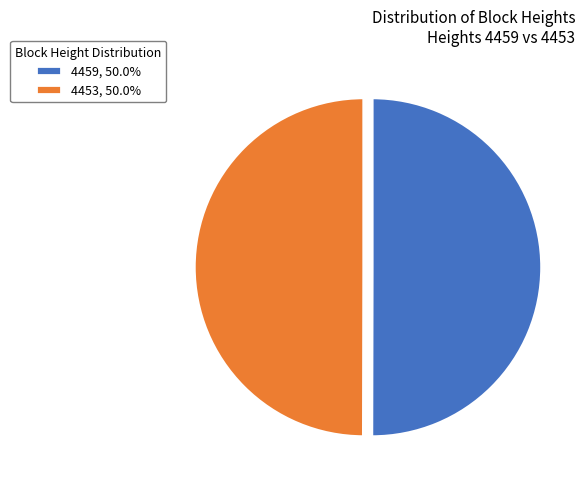

Combined, do 4459, 50.0% and 4453, 50.0% account for over 50%?

Yes